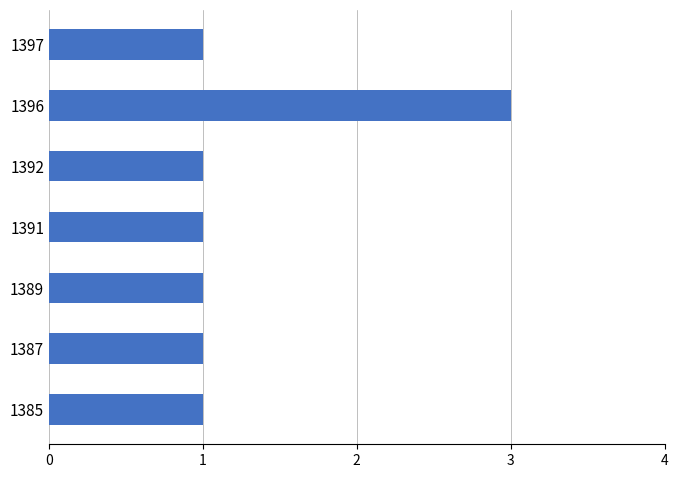

Reading top to bottom, transcribe all the data shown in this chart.

1397=1	1396=3	1392=1	1391=1	1389=1	1387=1	1385=1